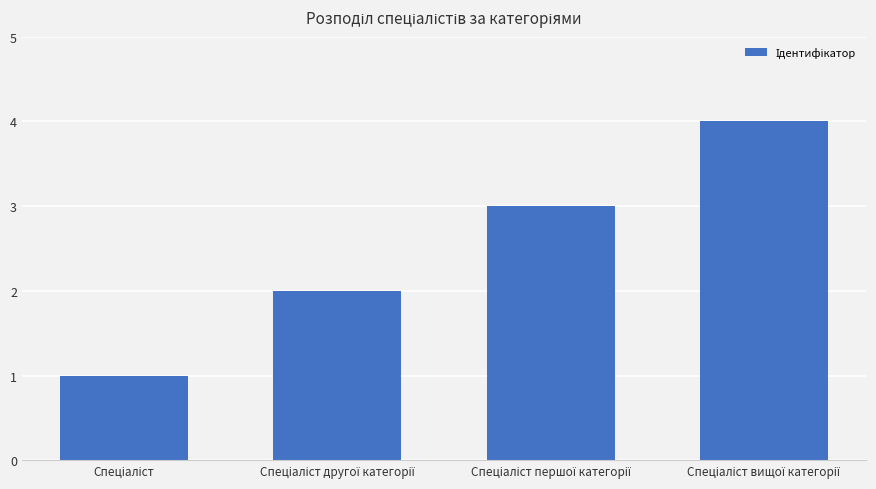

What is the sum of all values?

10